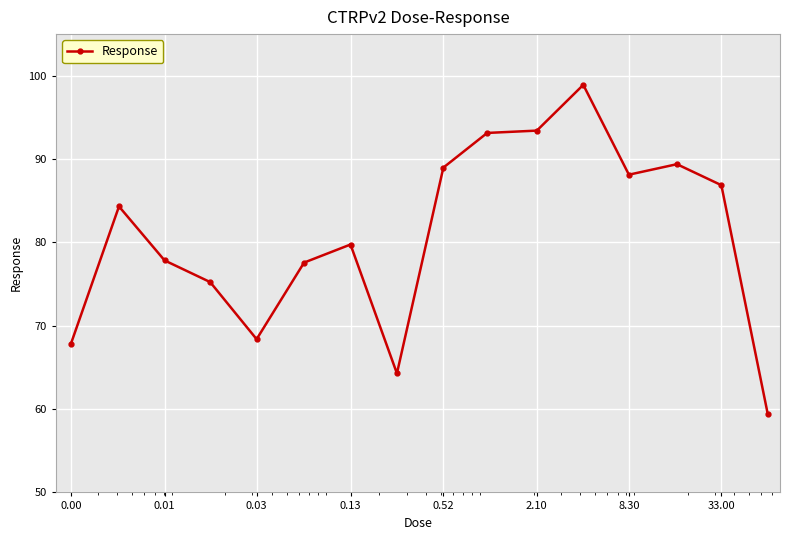

What is the maximum value shown in the chart?

98.9